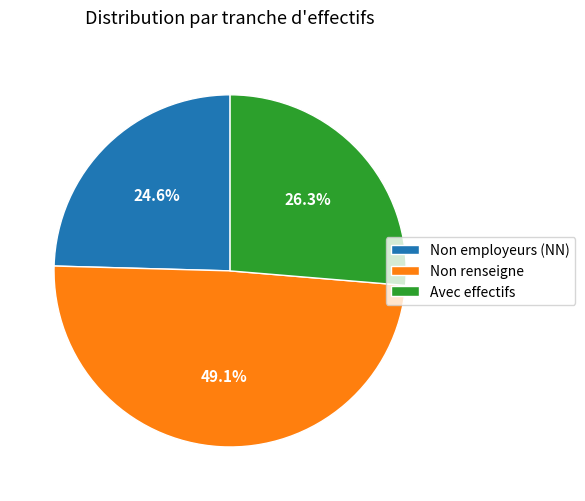

How many segments does this pie chart have?

3